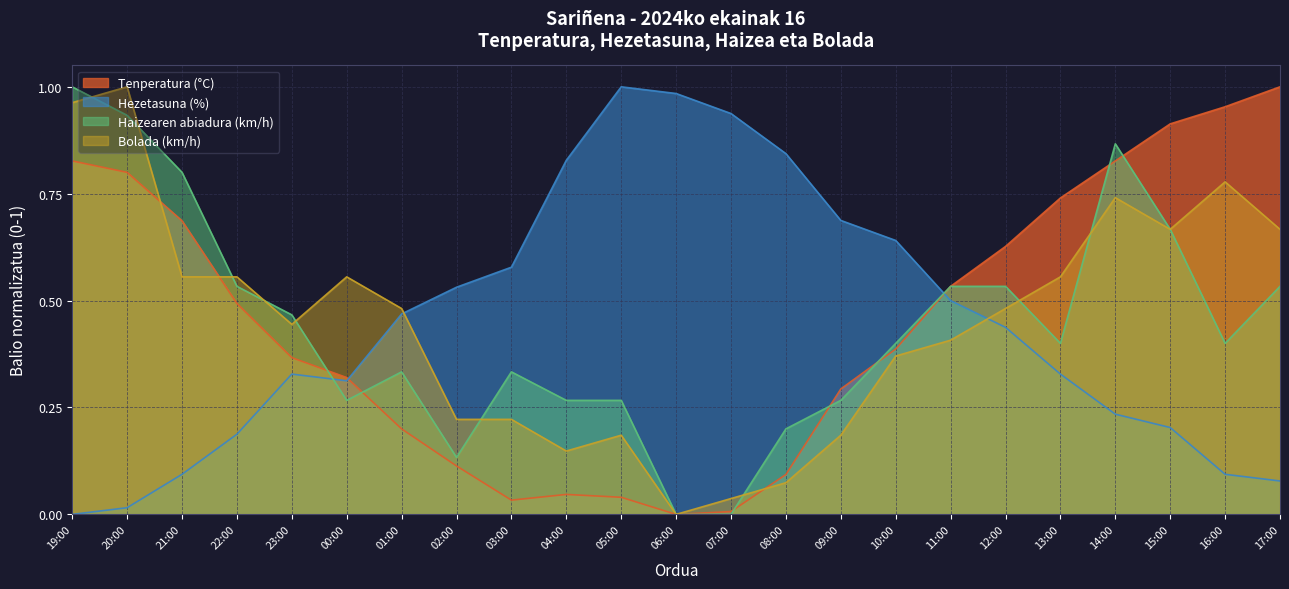

List the labels in order of Bolada (km/h) value, largest first.

20:00, 19:00, 16:00, 14:00, 15:00, 17:00, 21:00, 22:00, 00:00, 13:00, 01:00, 12:00, 23:00, 11:00, 10:00, 02:00, 03:00, 05:00, 09:00, 04:00, 08:00, 07:00, 06:00